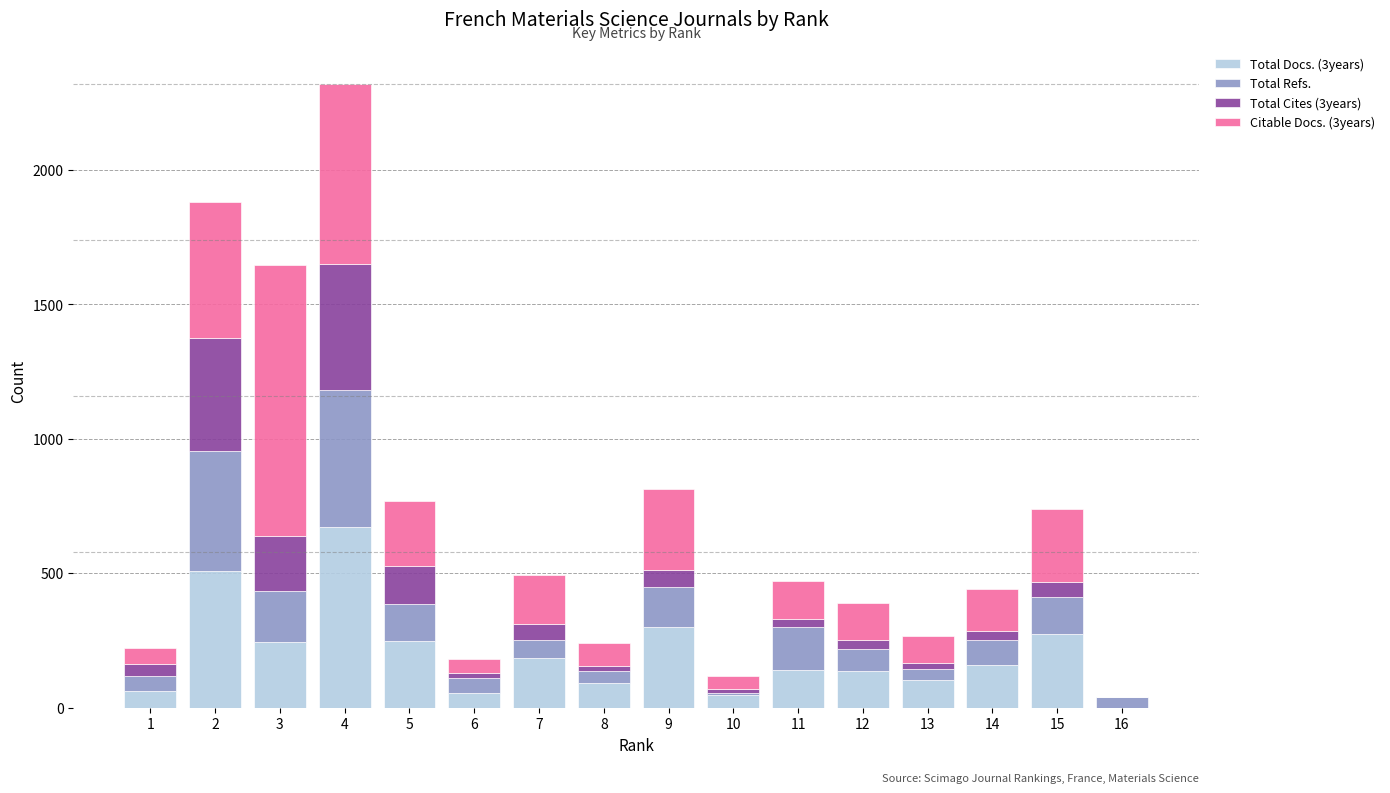

At which category is the sum across all series the highest?

4